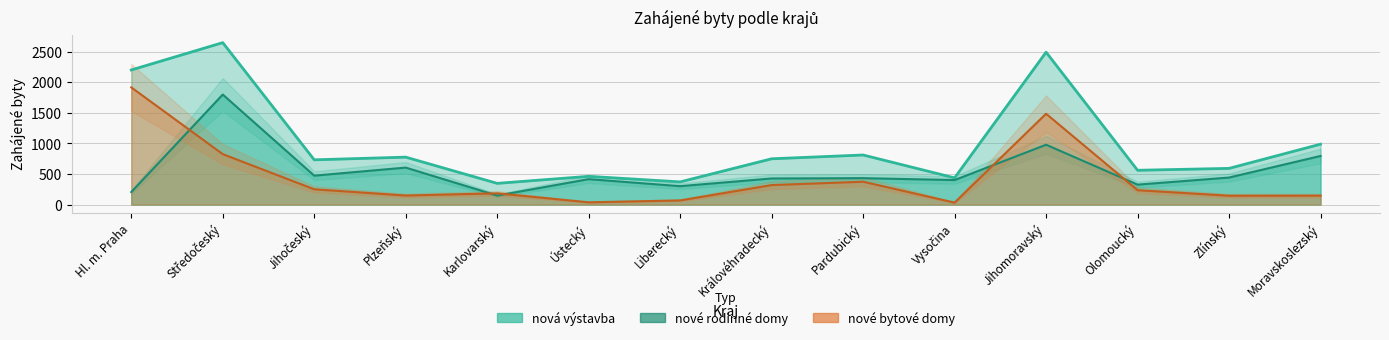

List the series in order of their peak value, lowest first.

nové rodinné domy, nové bytové domy, nová výstavba